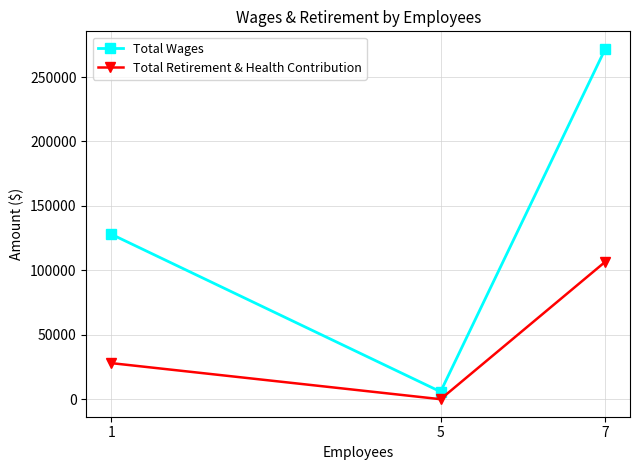

How many data points in Total Retirement & Health Contribution are less than 28017?

1